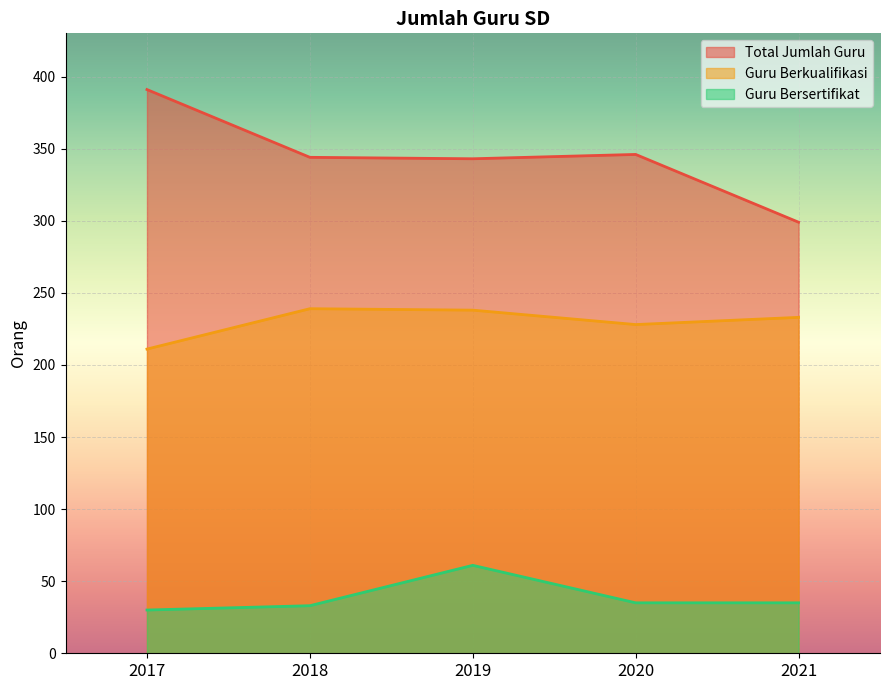

Where does the Guru Berkualifikasi series first go above 233?

2018